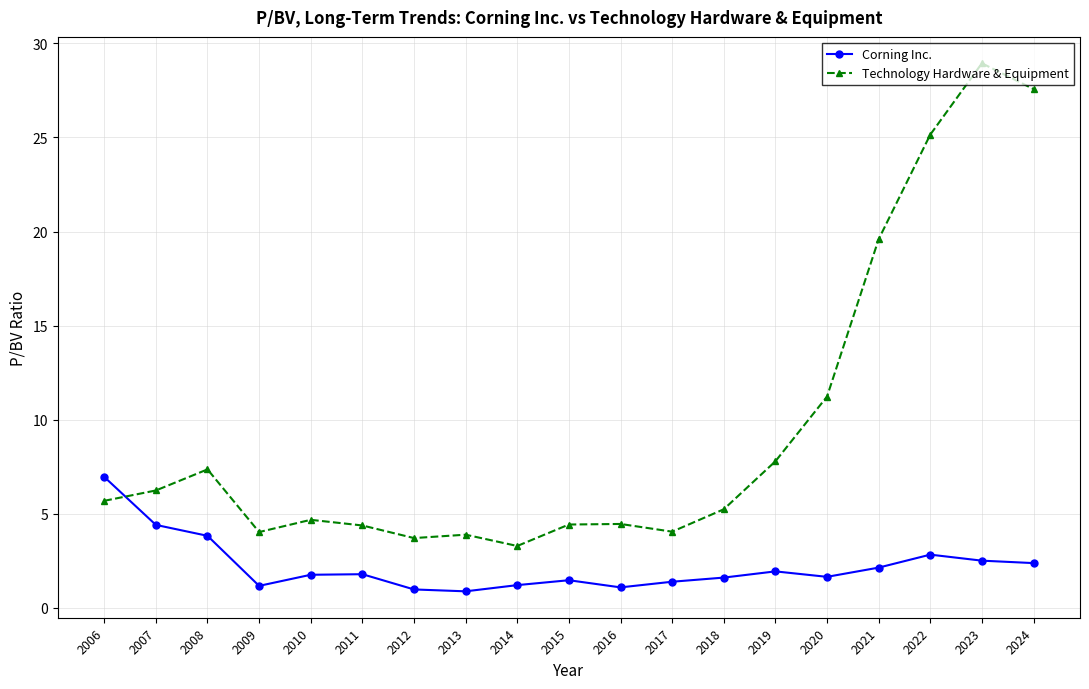

How many lines are shown in the chart?

2